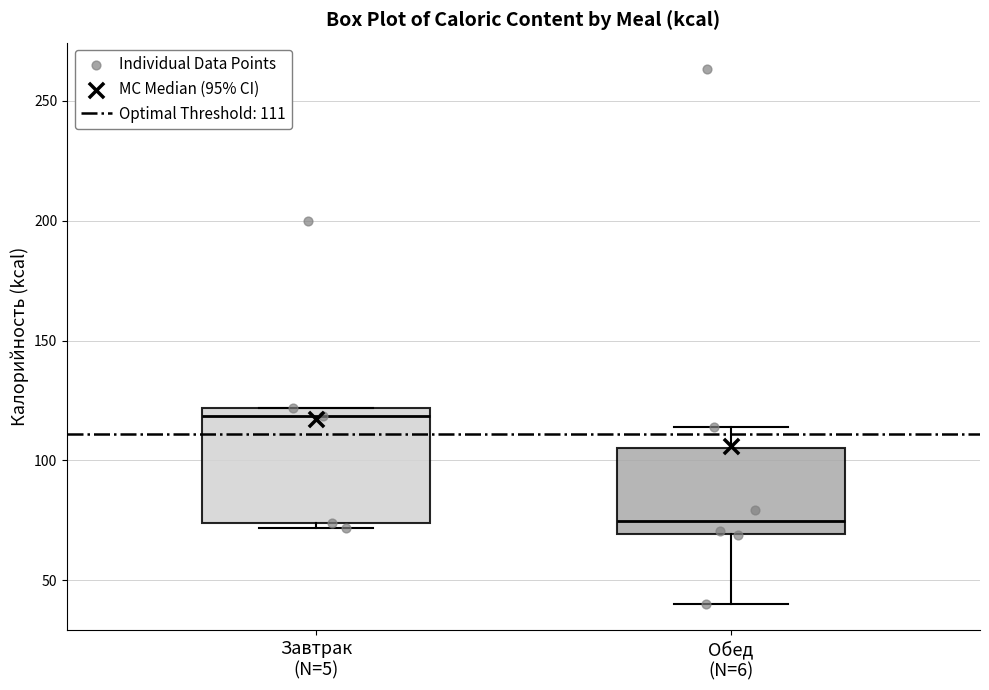

Which box is the tallest, from its lower edge to its upper edge?

Завтрак (N=5)